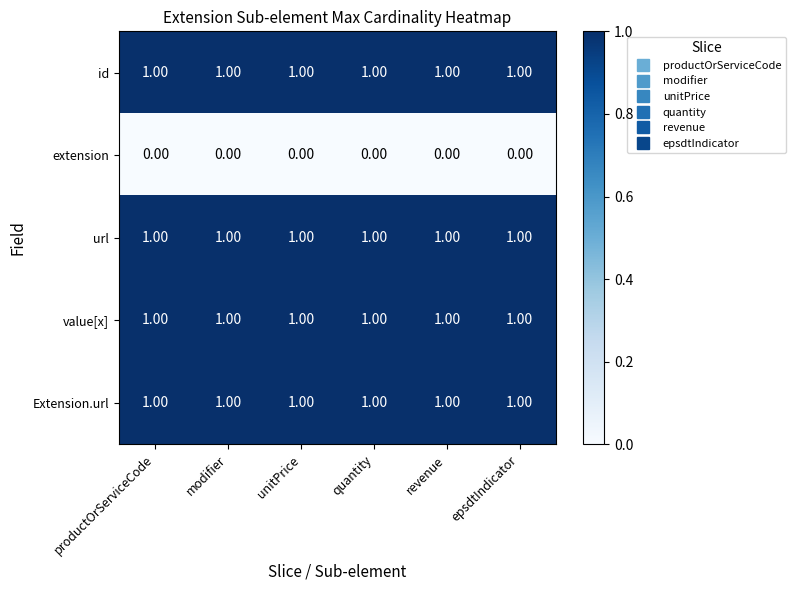

What is the sum of all id values?

6